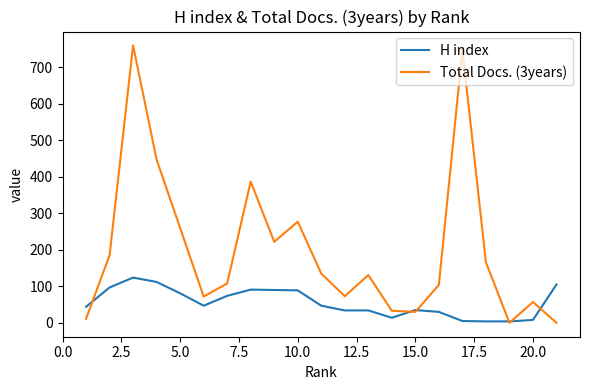

Which series has the largest range (max minus min)?

Total Docs. (3years)